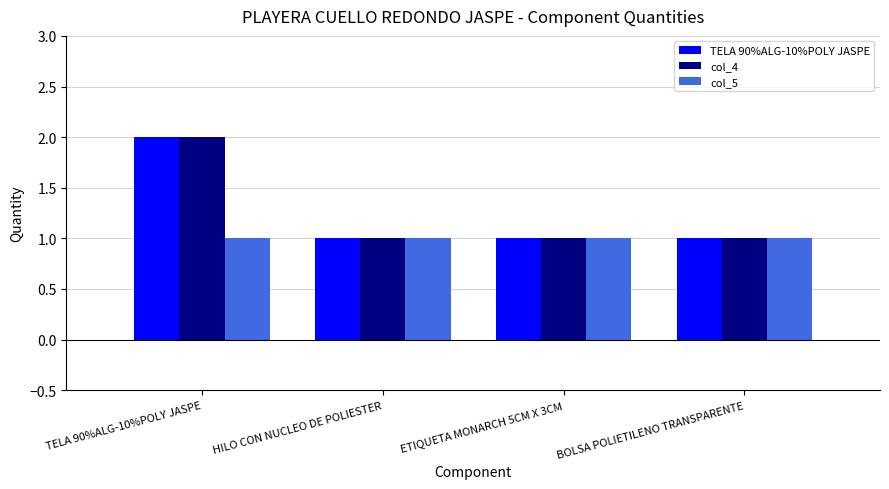

What is the label of the 1st bar from the left?

TELA 90%ALG-10%POLY JASPE